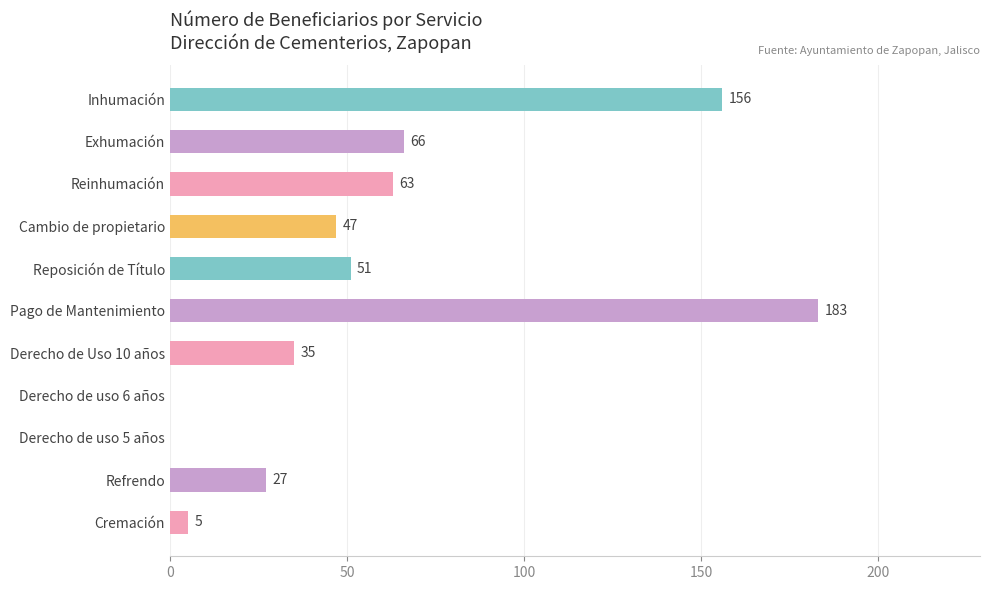

Reading bottom to top, list all the values displayed in this chart.

Cremación=5	Refrendo=27	Derecho de uso 5 años=0	Derecho de uso 6 años=0	Derecho de Uso 10 años=35	Pago de Mantenimiento=183	Reposición de Título=51	Cambio de propietario=47	Reinhumación=63	Exhumación=66	Inhumación=156